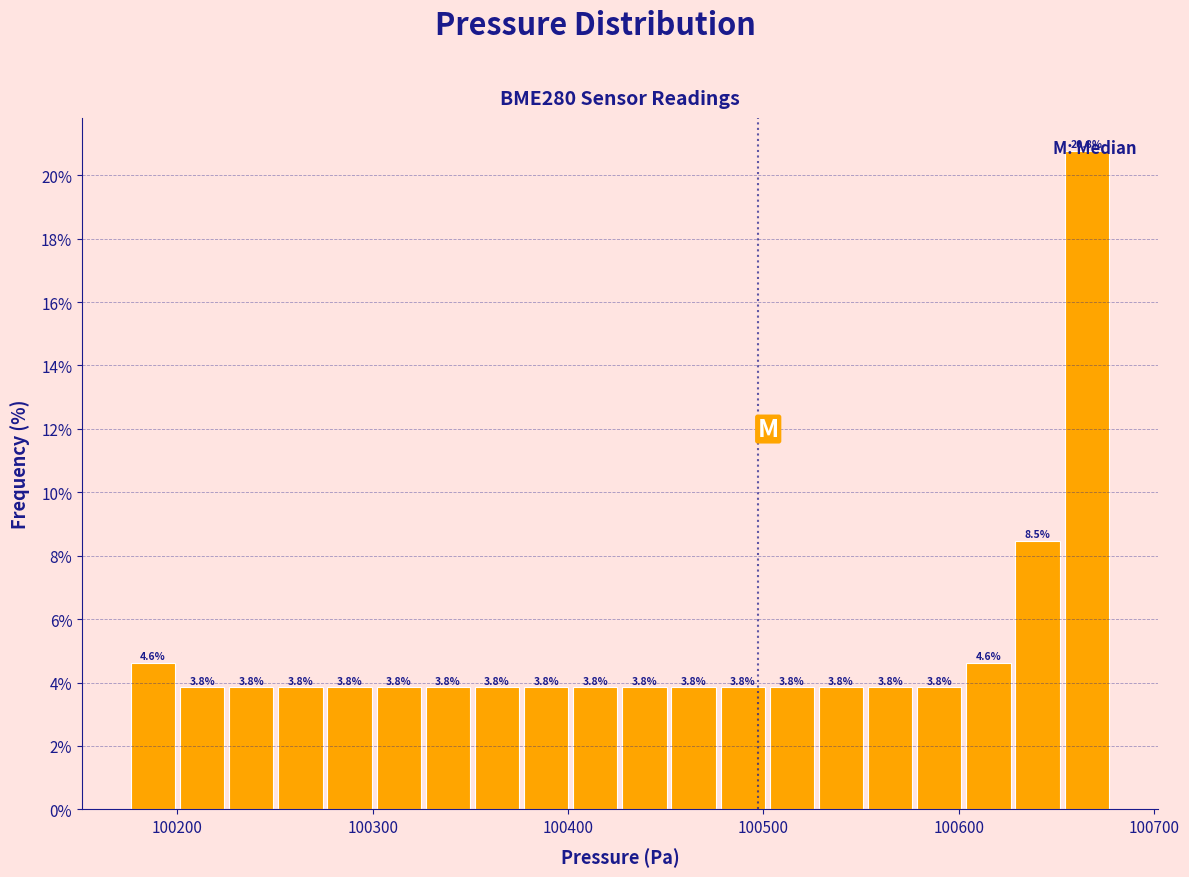

Around what value on the x-axis is the tallest bar? Give the approximate position of its centre, as read against the axis.

100670